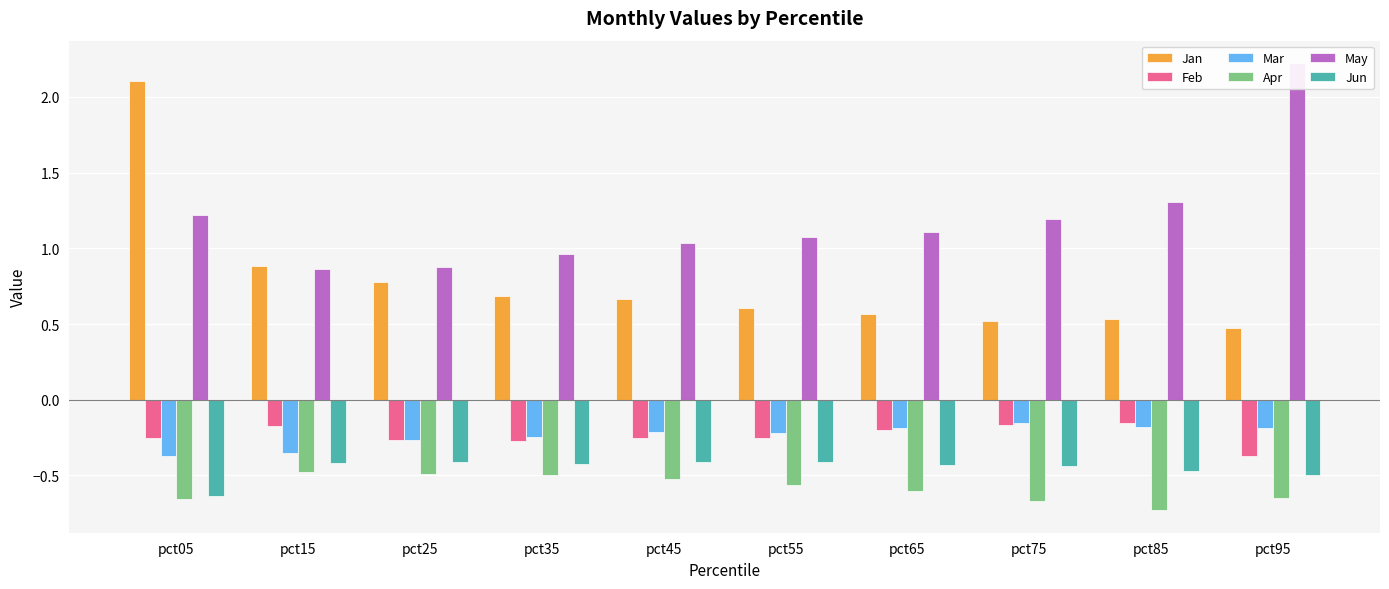

Between pct65 and pct45, which is larger?

pct45